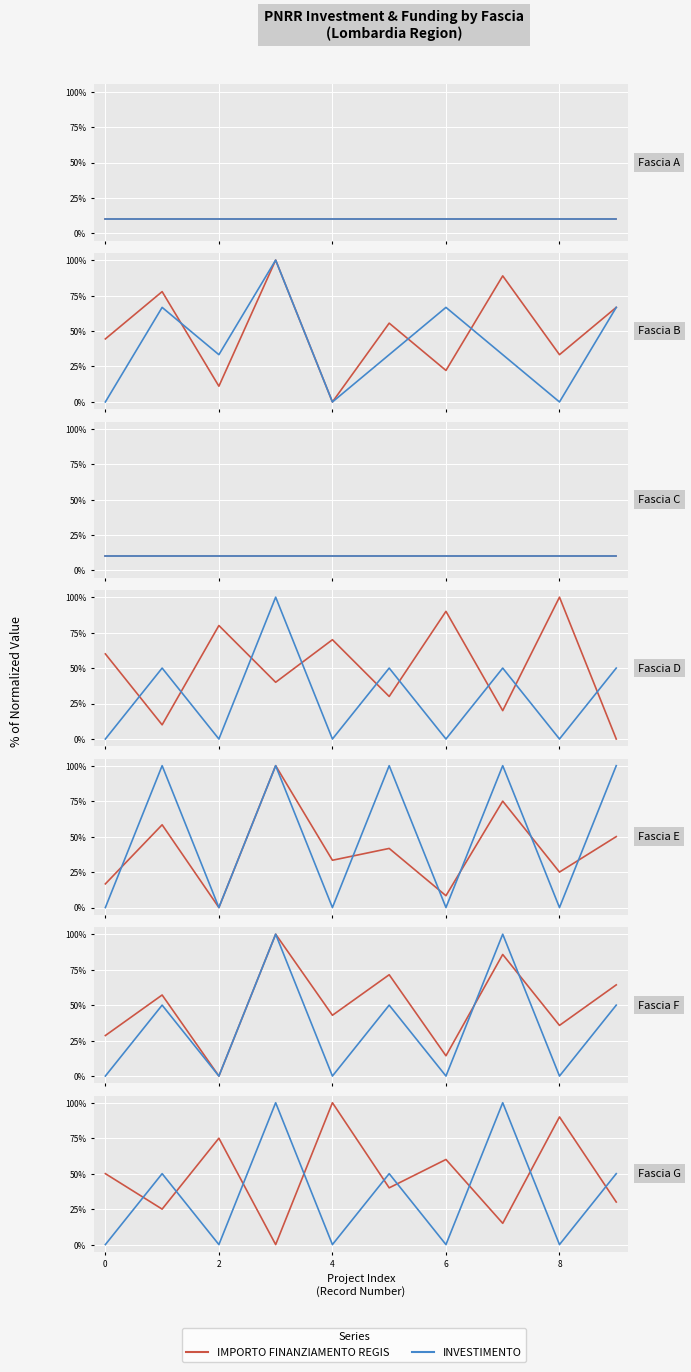

How many times do INVESTIMENTO and IMPORTO FINANZIAMENTO REGIS cross each other?

9